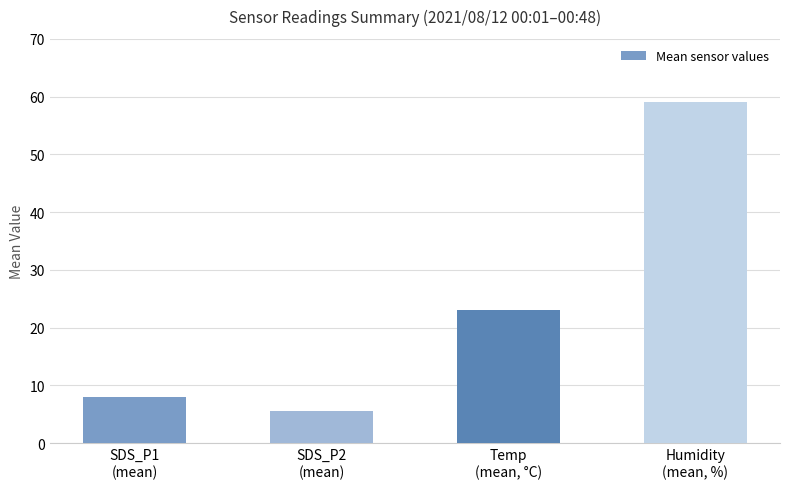

What is the greatest value displayed?

59.1